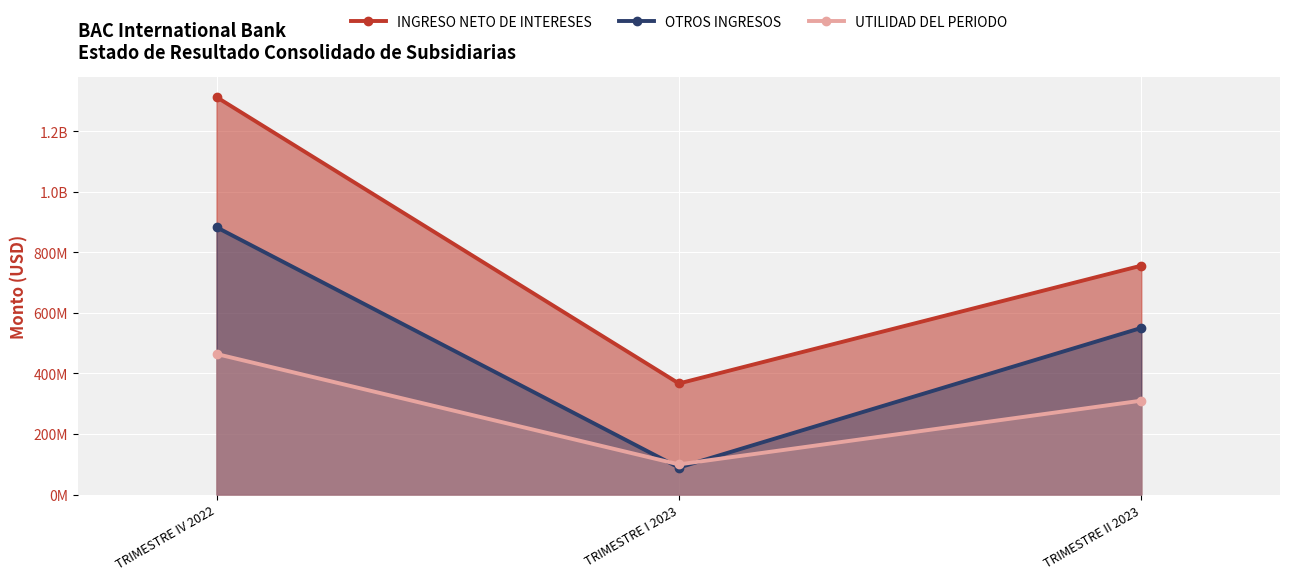

Which series has the largest range (max minus min)?

INGRESO NETO DE INTERESES